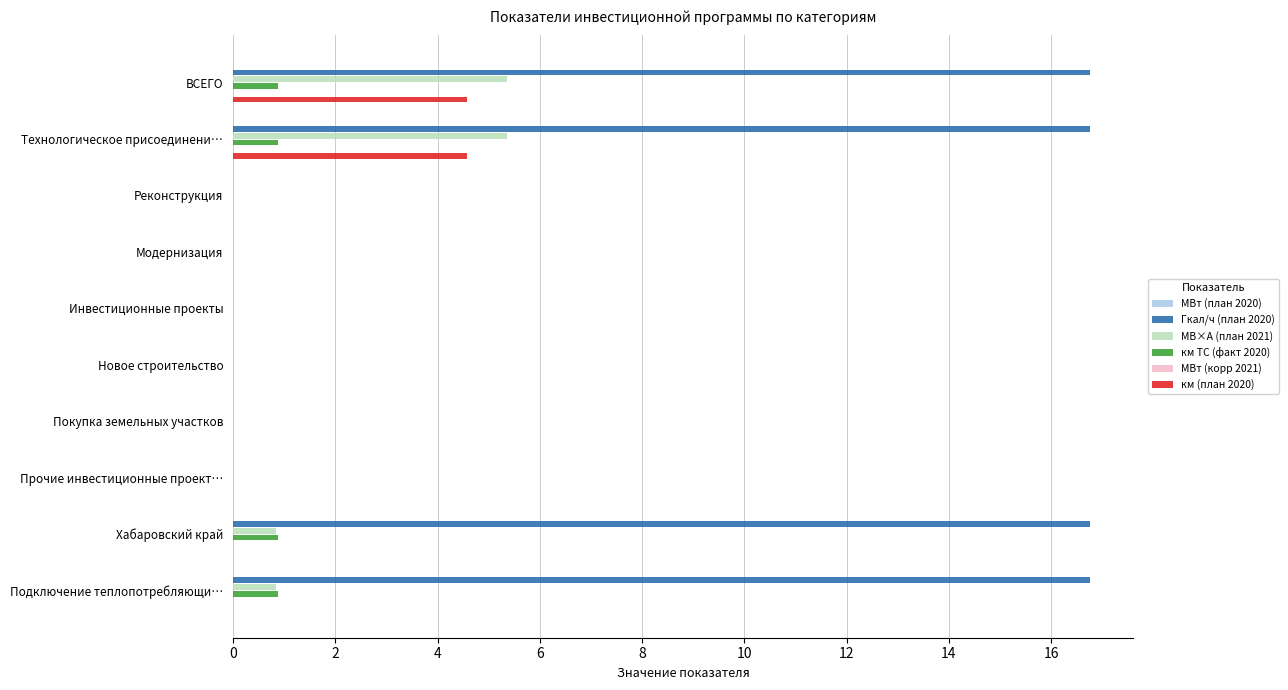

Is it true that МВт (план 2020) equals 0.1 at 2?

False